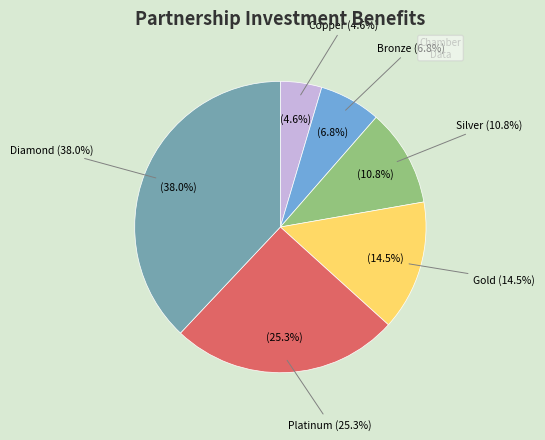

To the nearest percent, what is the difference between the largest and smallest slice percentages?

33%